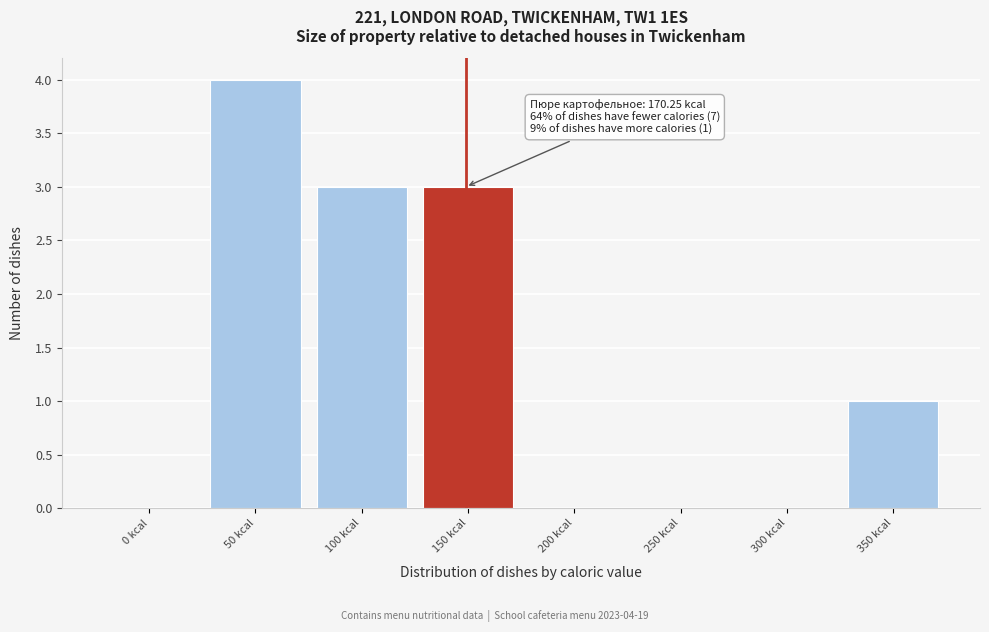

Reading right to left, extract all data points from this chart.

350 kcal=1	300 kcal=0	250 kcal=0	200 kcal=0	150 kcal=3	100 kcal=3	50 kcal=4	0 kcal=0